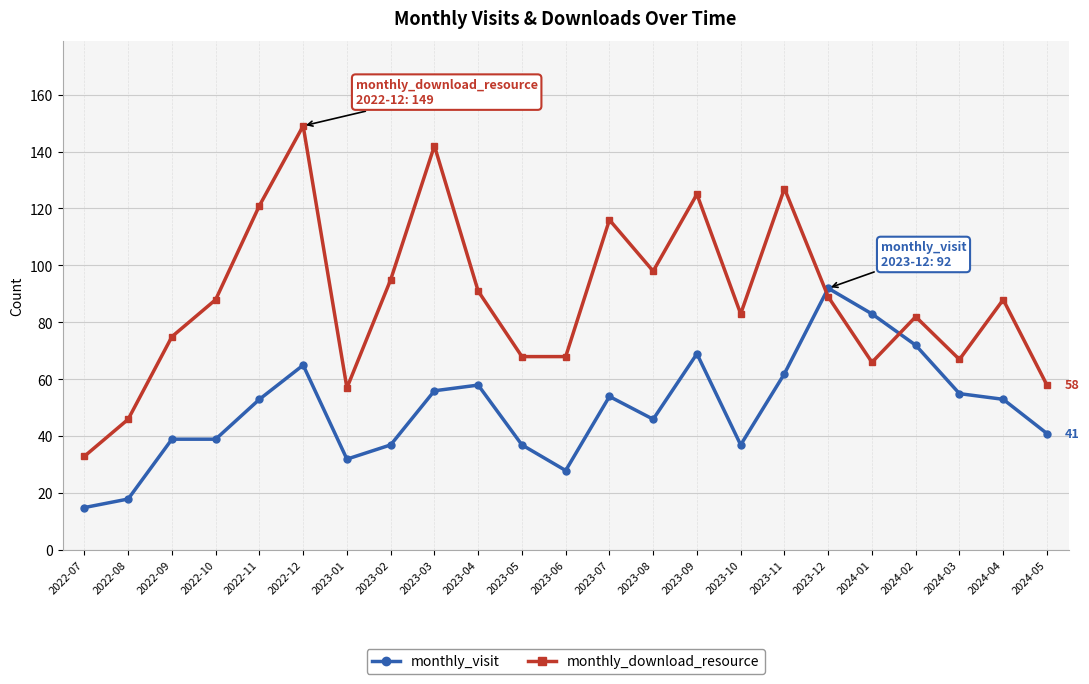

True or false: monthly_visit and monthly_download_resource intersect in this chart.

True